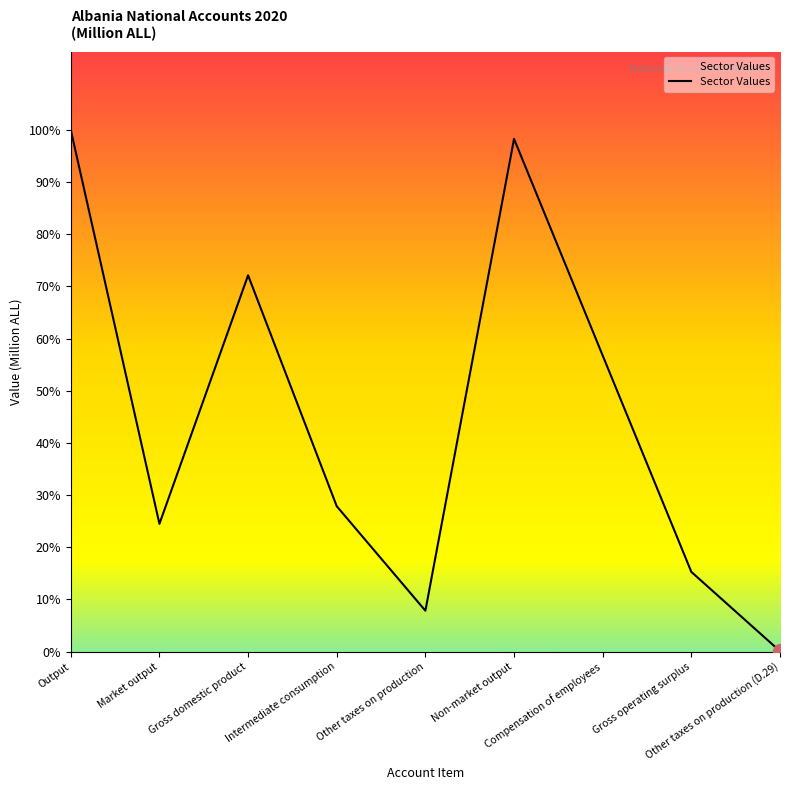

The value at Compensation of employees is 77433.3. True or false?

False